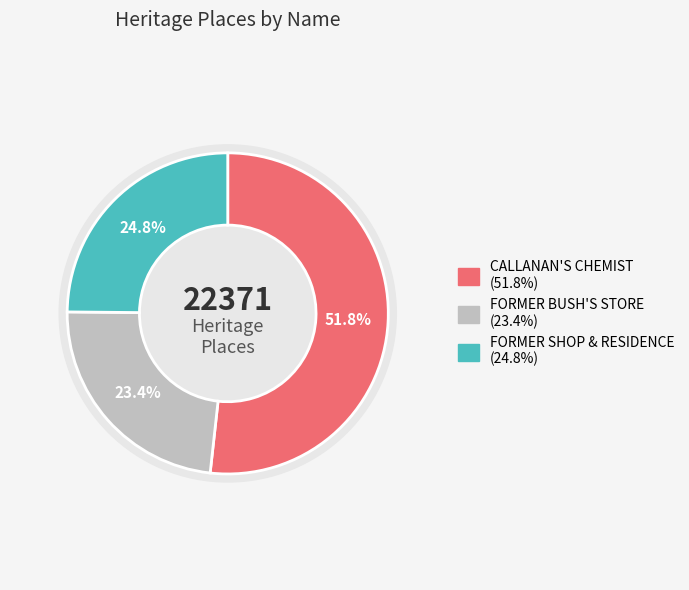

Which category has the biggest portion of the pie?

CALLANAN'S CHEMIST